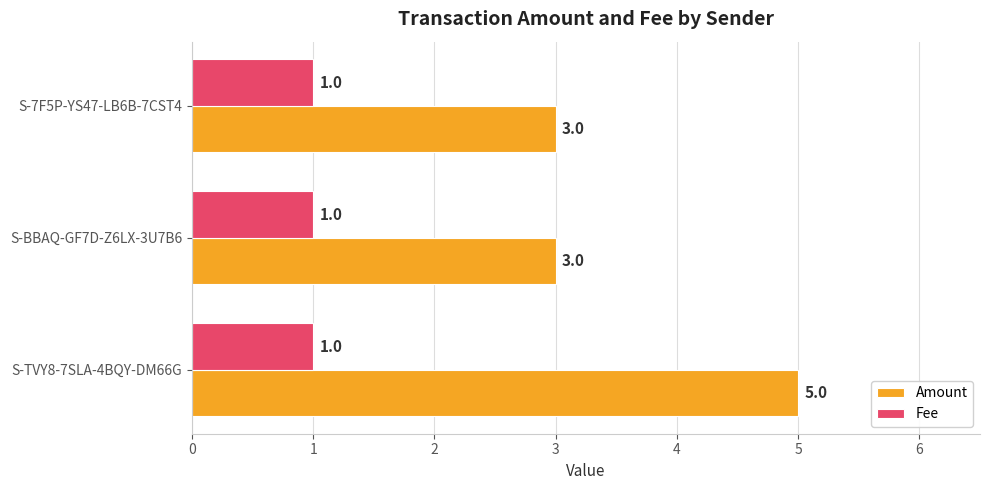

What is the sum of all Fee values?

3